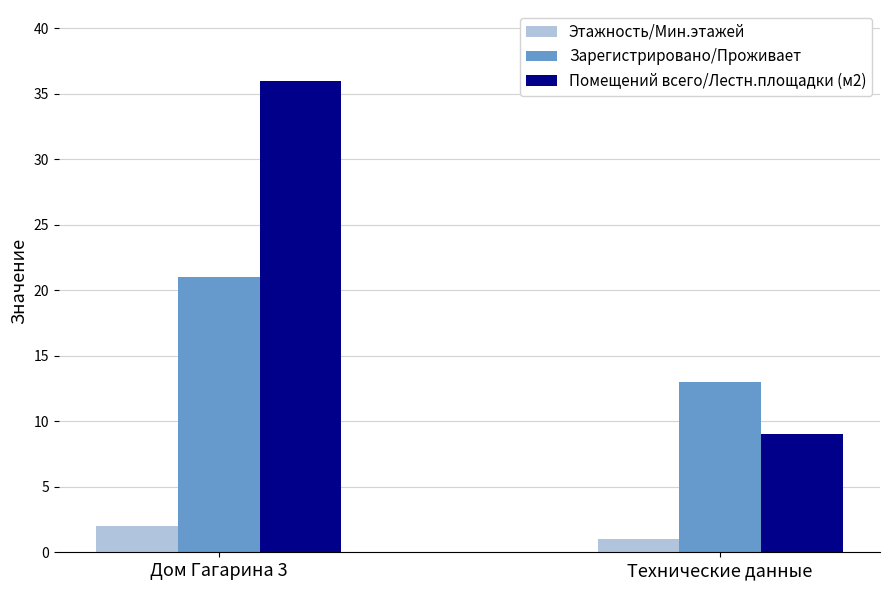

What is the spread (max minus min) of values at Технические данные?

12